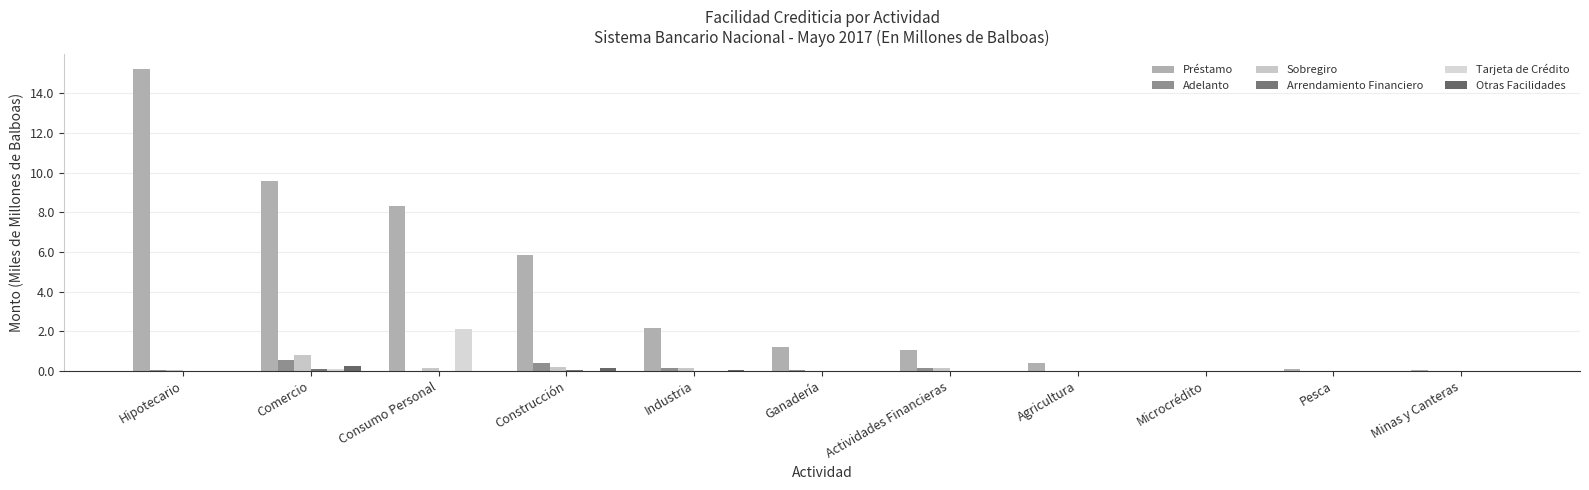

Which series has the largest total across all categories?

Préstamo